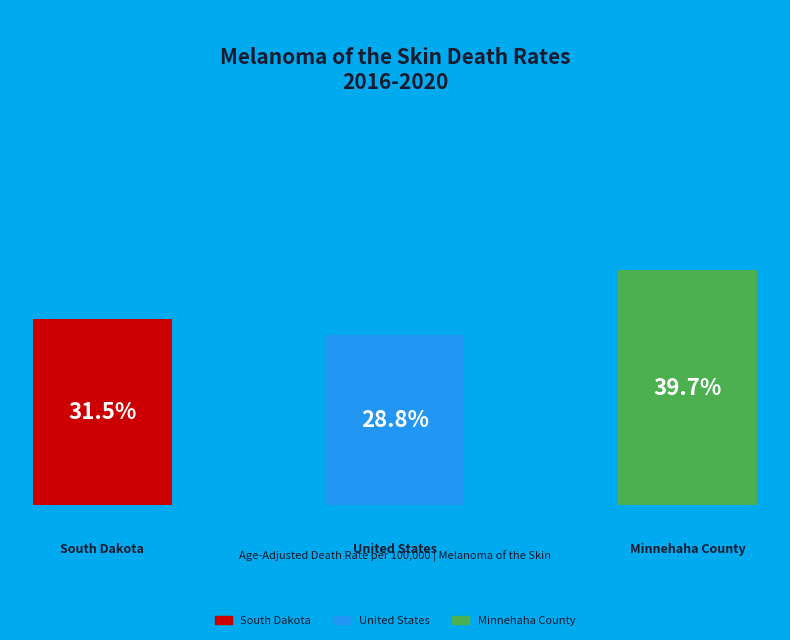

What portion of the pie excludes Minnehaha County?

60.3%